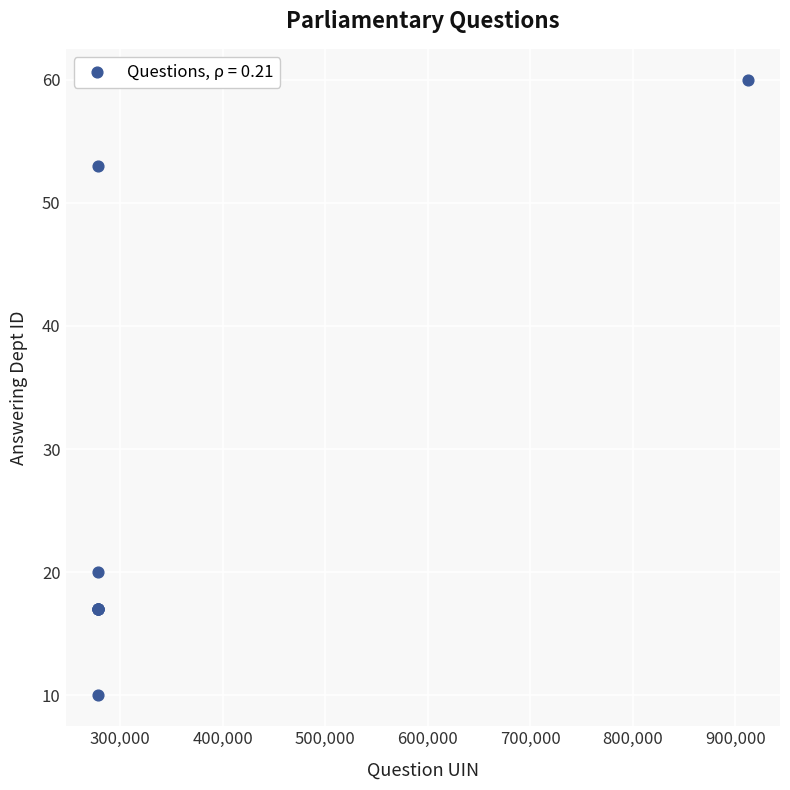

What Y value in the scatter plot is closest to 35?

20